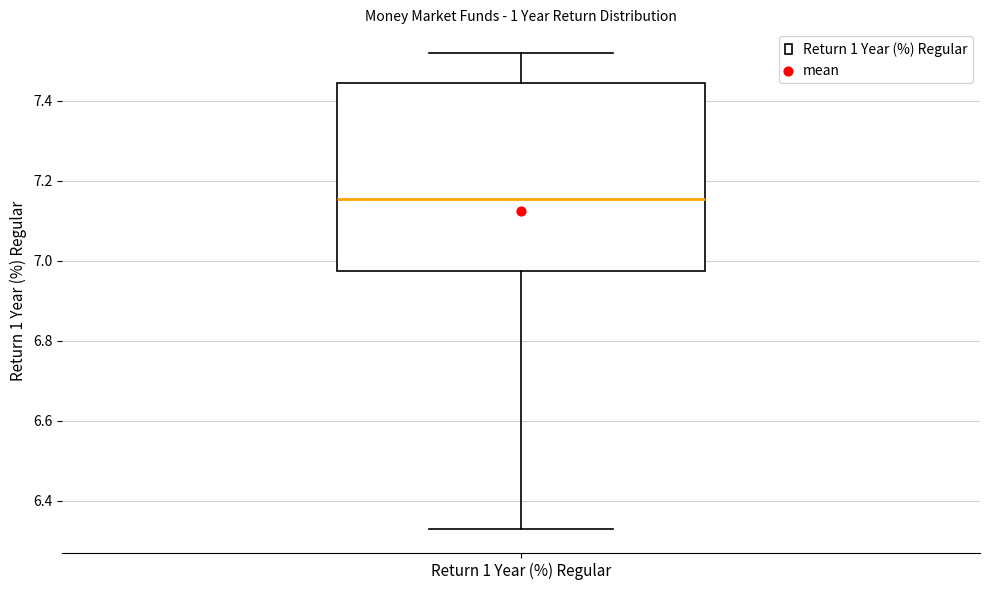

Read this box plot against the y-axis: the position of the median line, the range covered by the box, and the ends of both whiskers. The values are not printed on the chart, so give them approximately, as read against the axis.

median 7.16, box 6.98 to 7.44, whiskers 6.32 to 7.52